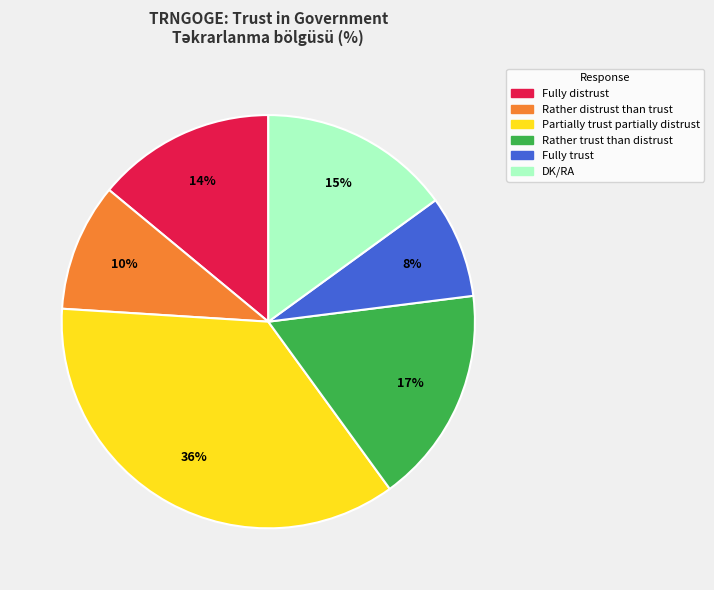

What is the largest slice in the pie chart?

Partially trust partially distrust